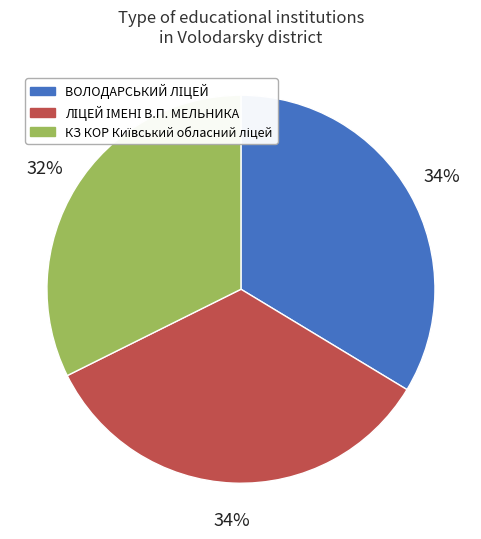

How many slices are in this pie chart?

3